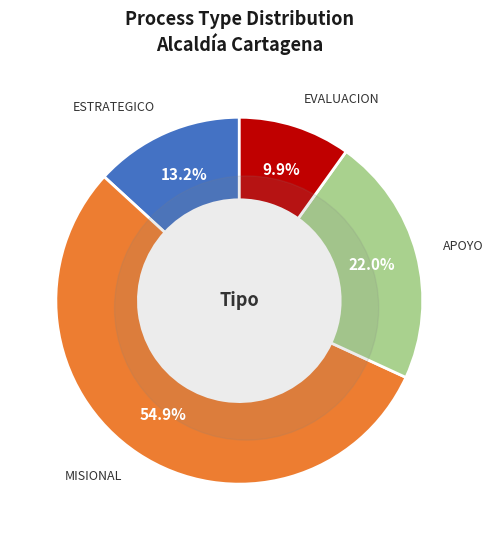

To the nearest percent, what is the combined percentage of MISIONAL and APOYO?

77%